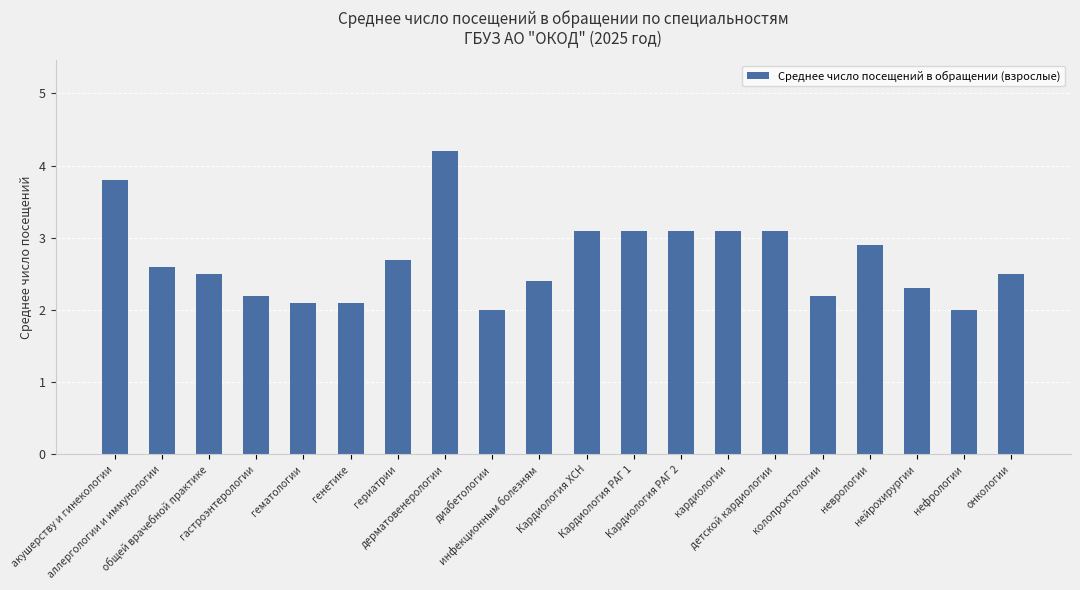

What is the sum of the values at нейрохирургии and аллергологии и иммунологии?

4.9